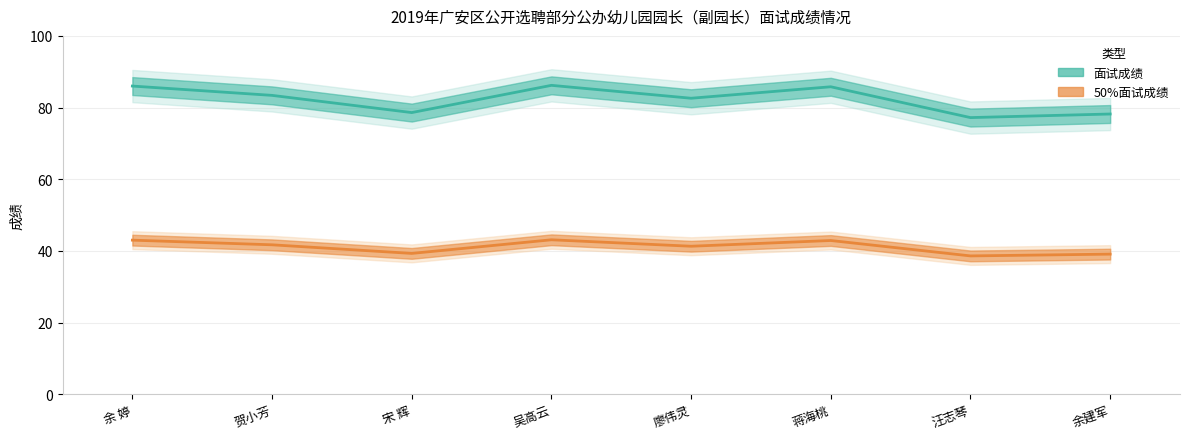

True or false: 面试成绩 has a value of 131.7 at 余建军.

False